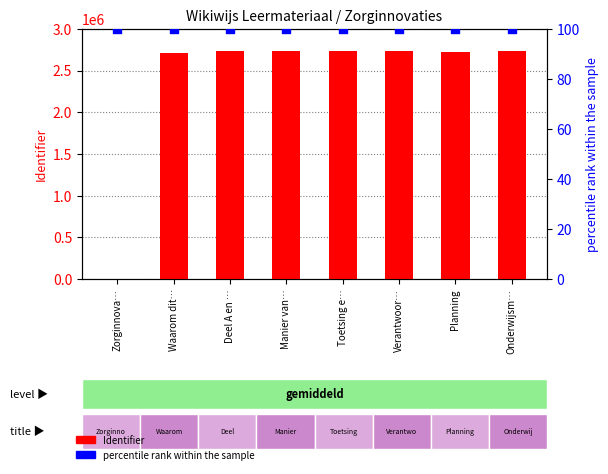

Is the value of Identifier at Waarom dit… greater than the value of percentile rank within the sample at Toetsing e…?

Yes